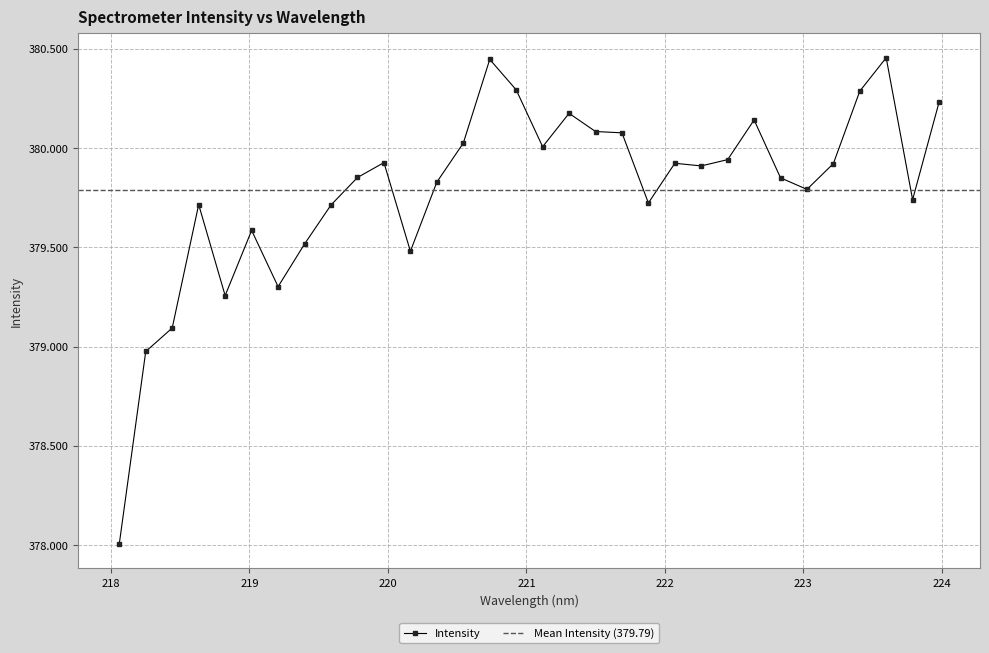

How many points are lower than both their immediate neighbors (excluding endpoints)?

8